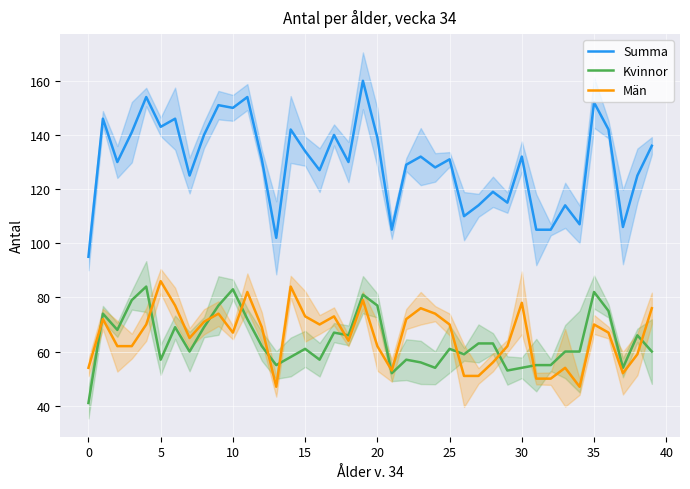

How many interior local peaks does the Män series have?

11